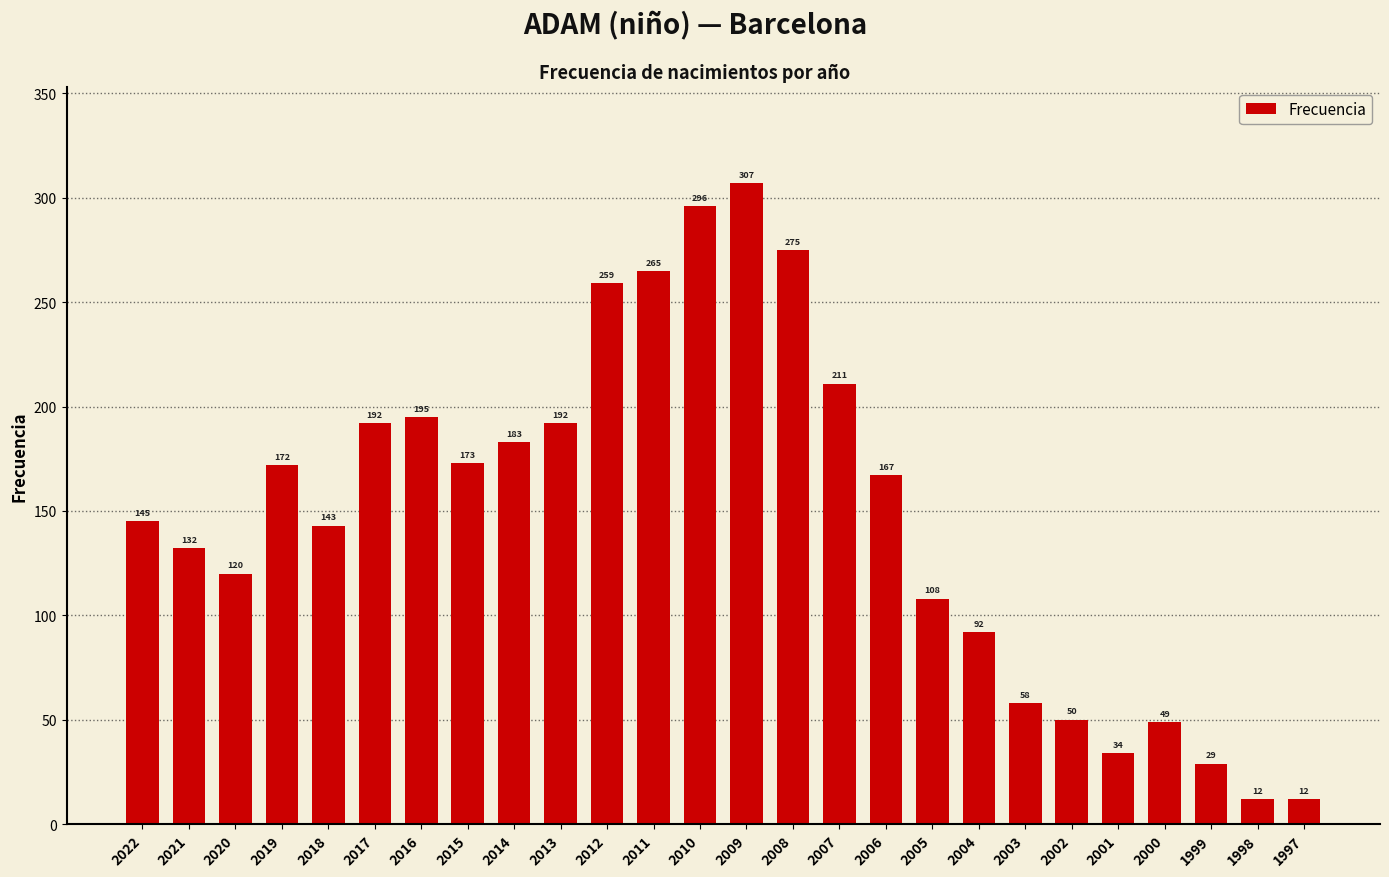

Which category has the highest value across all series?

2009